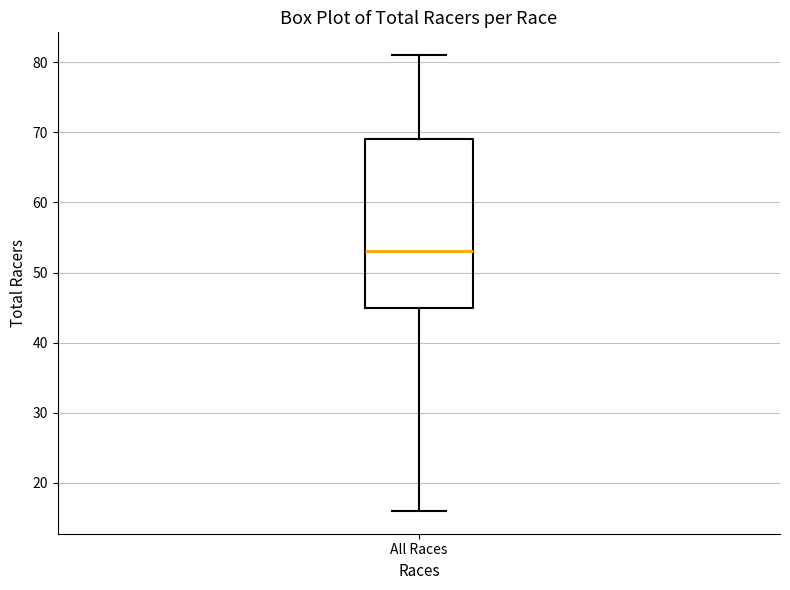

Transcribe this box plot: give where the median line is, the range the box spans, and where the two whiskers end, as read against the y-axis. The values are not printed on the chart, so give them approximately, as read against the axis.

median 53, box 45 to 69, whiskers 16 to 81